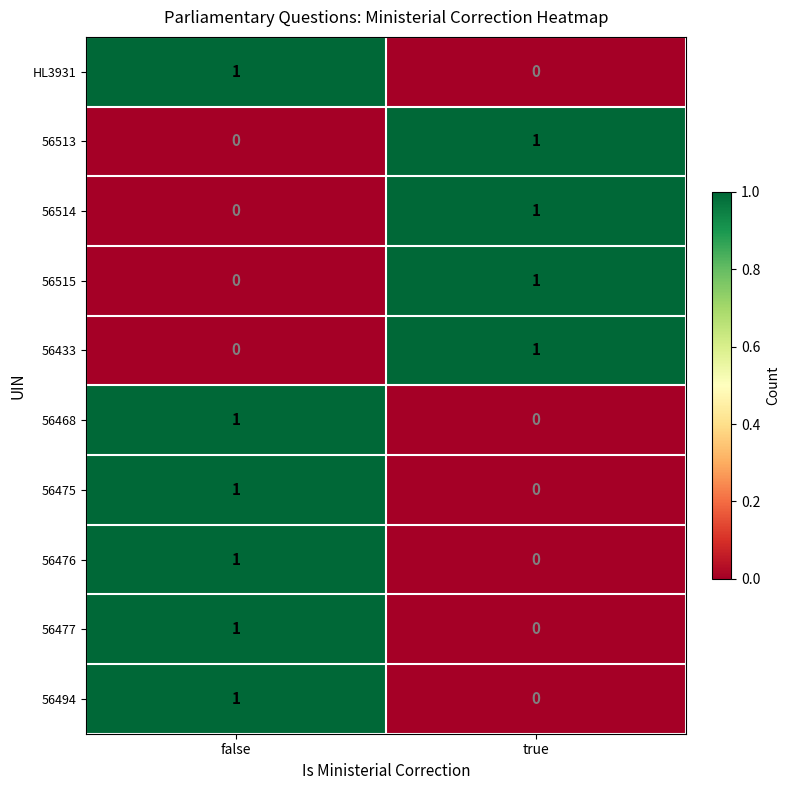

How many categories are shown in the chart?

2